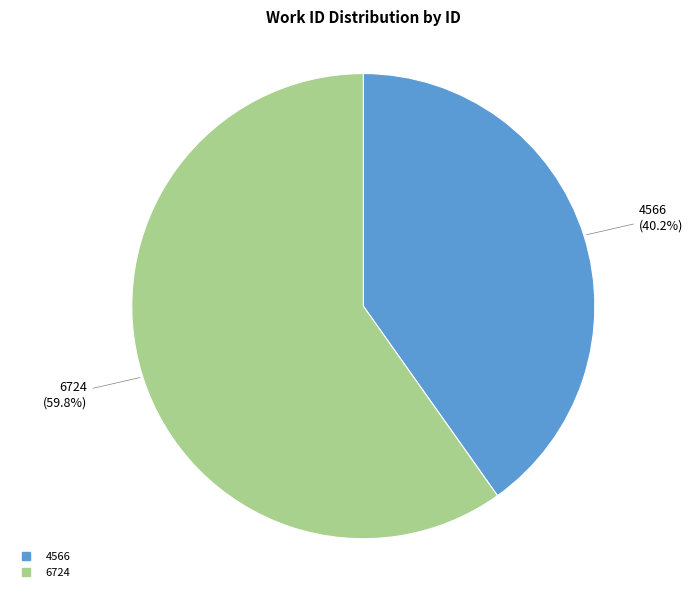

Rank the categories by value from lowest to highest.

4566, 6724